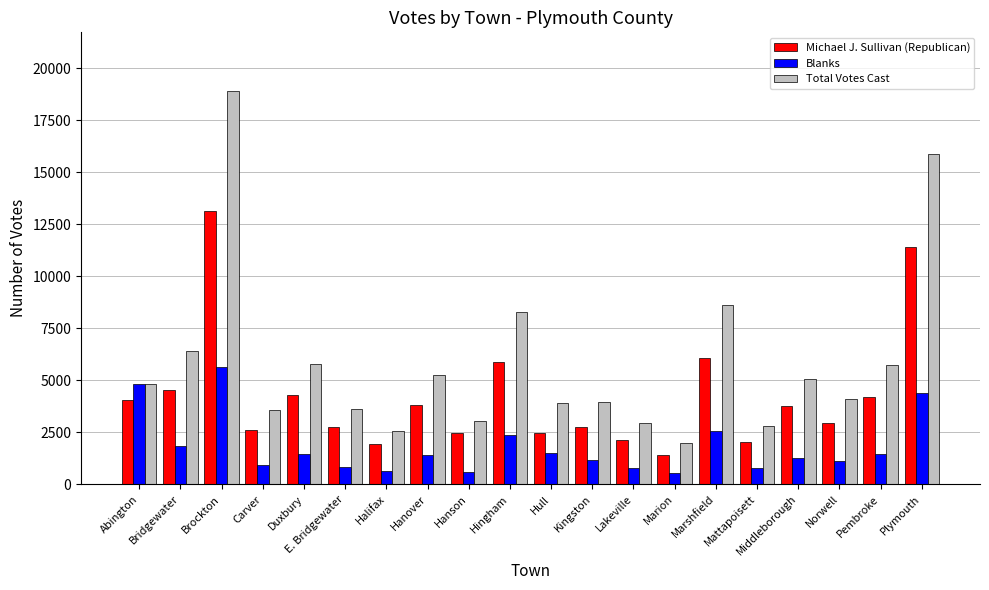

What is the total value across all series at Bridgewater?

12772